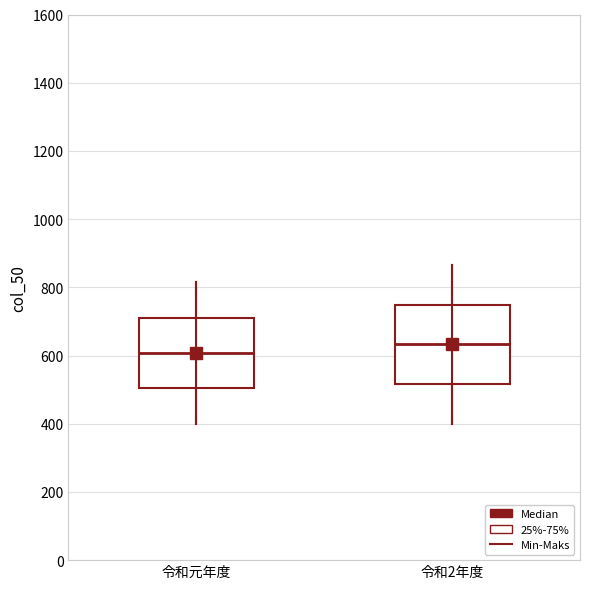

Reading left to right, read every box against the y-axis: the position of its median line, the range the box covers, and the ends of its whiskers. The values are not printed on the chart, so give them approximately, as read against the axis.

令和元年度: median 600, box 500 to 720, whiskers 400 to 820
令和2年度: median 640, box 520 to 740, whiskers 400 to 860